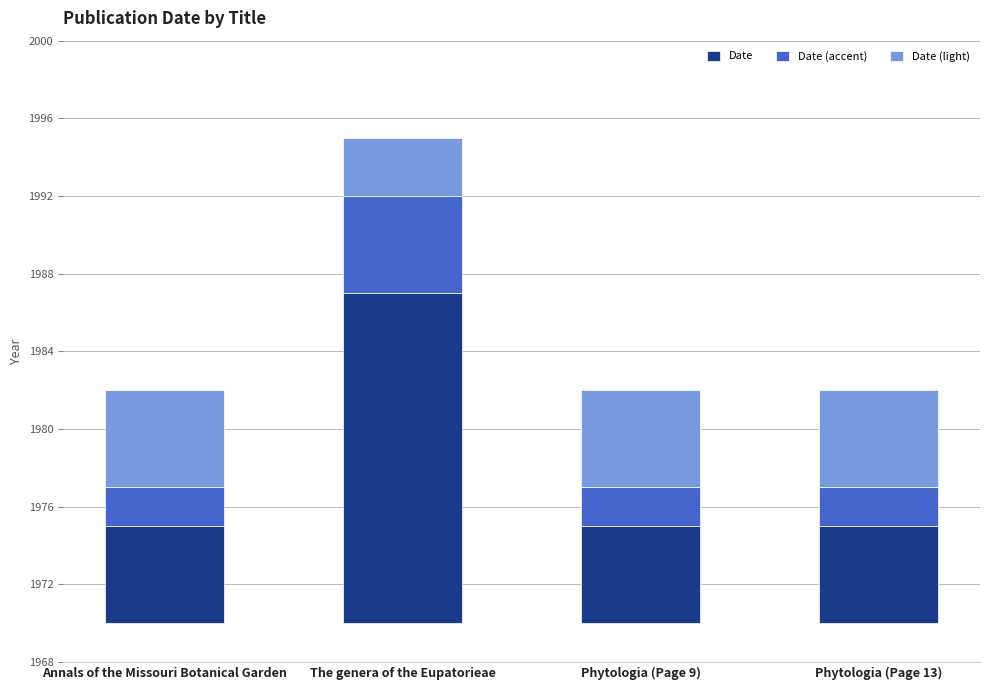

Which category has the lowest value across all series?

Annals of the Missouri Botanical Garden